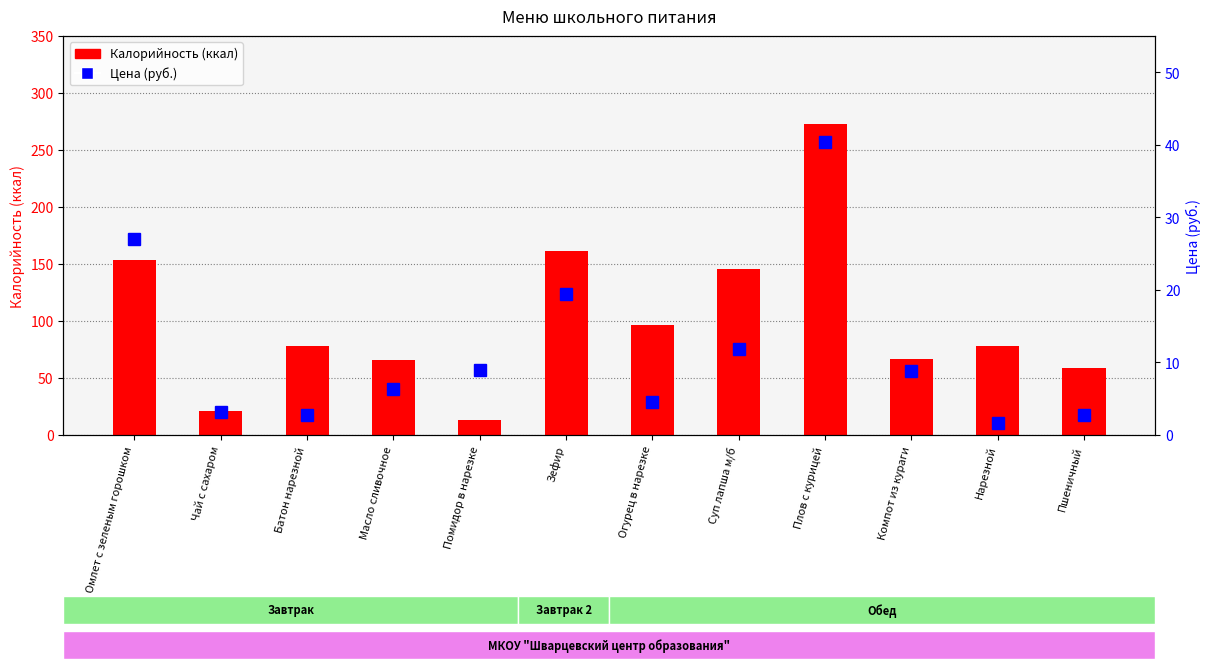

What is the maximum value shown in the chart?

273.2